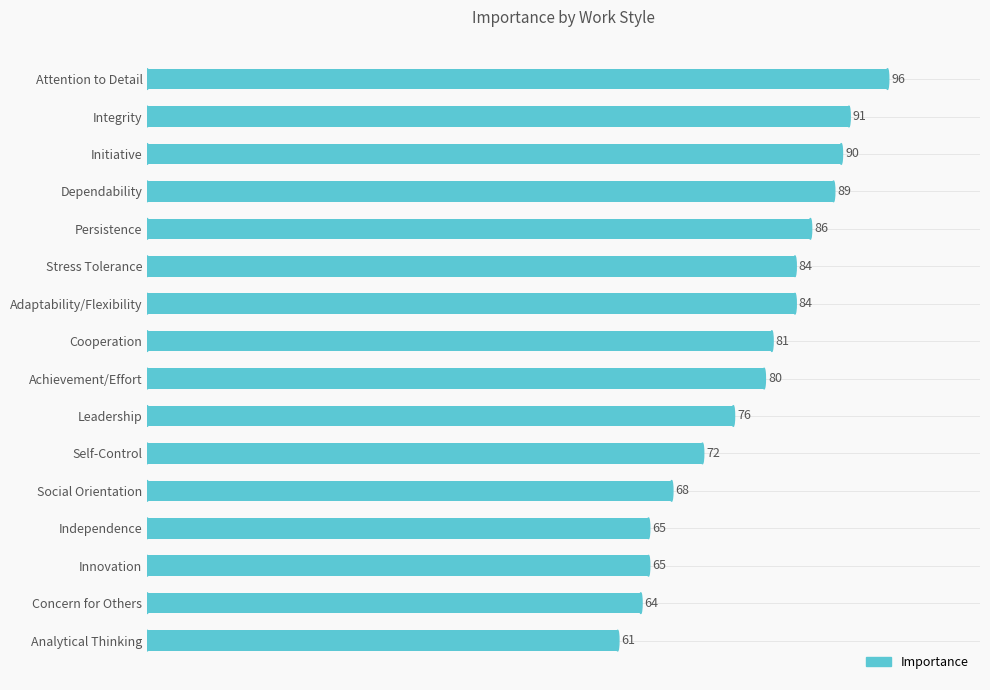

The chart shows a value of 81 at Cooperation. True or false?

True